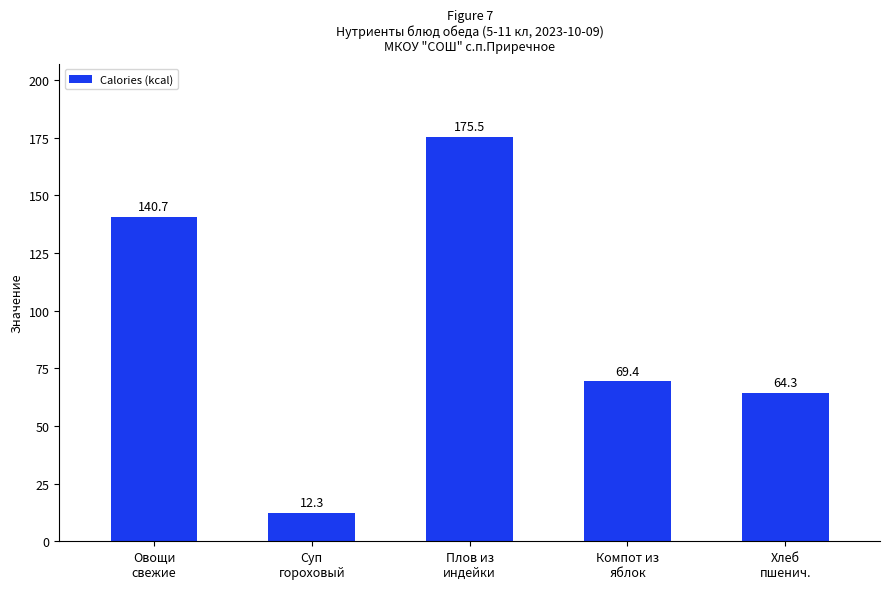

What is the greatest value displayed?

175.5